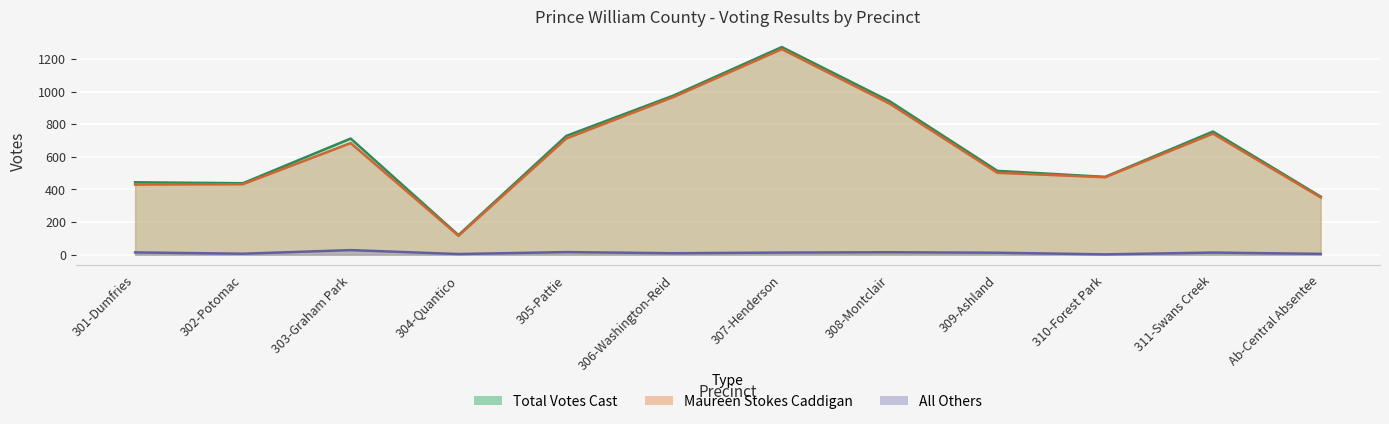

What position from the left is 304-Quantico?

4